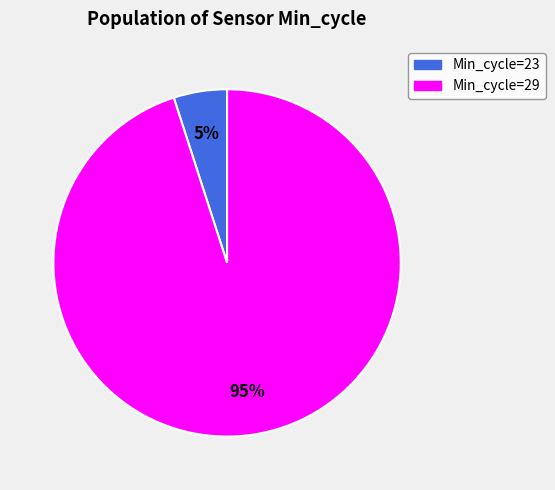

Combined, do Min_cycle=23 and Min_cycle=29 account for over 50%?

Yes